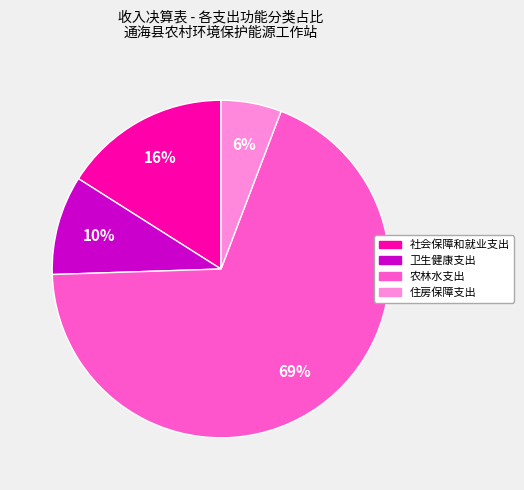

Which category has the biggest portion of the pie?

农林水支出